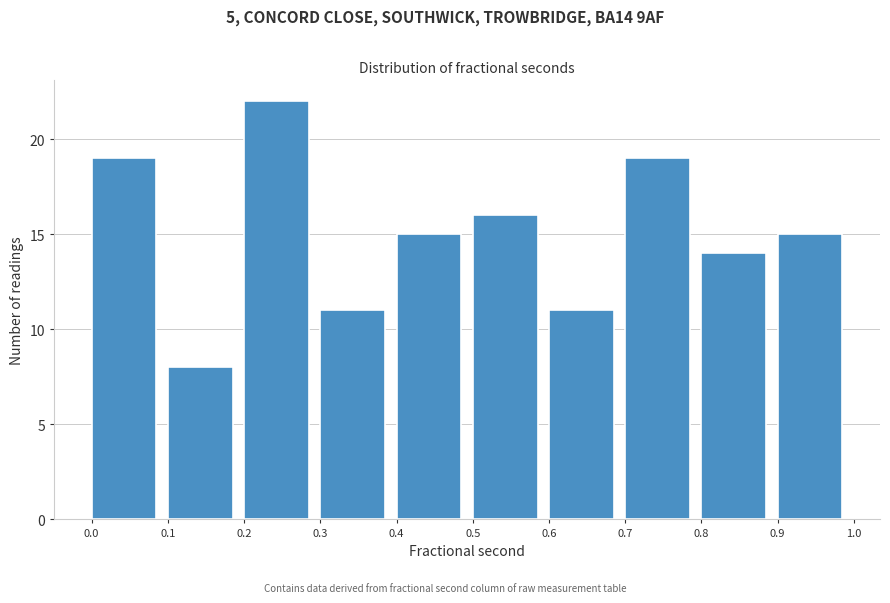

Reading right to left, what are all the values shown in this chart?

15	14	19	11	16	15	11	22	8	19